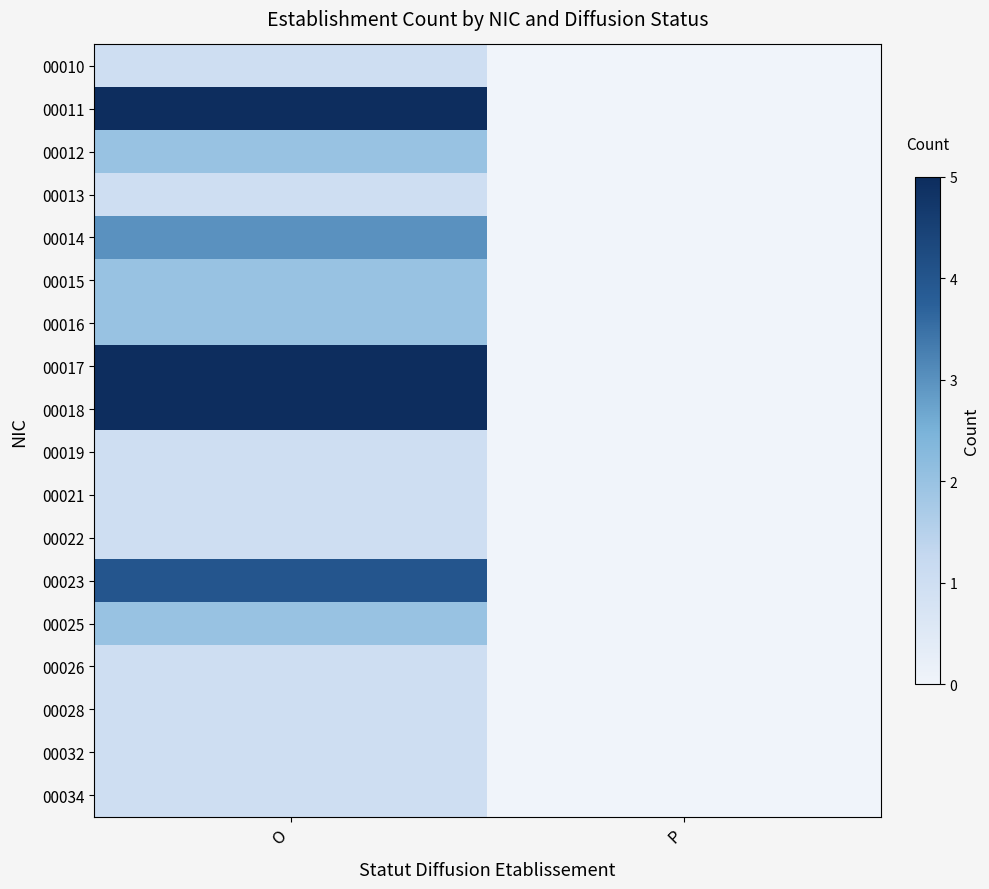

Reading left to right, extract all data points from this chart.

00010: O=1	P=0
00011: O=5	P=0
00012: O=2	P=0
00013: O=1	P=0
00014: O=3	P=0
00015: O=2	P=0
00016: O=2	P=0
00017: O=5	P=0
00018: O=5	P=0
00019: O=1	P=0
00021: O=1	P=0
00022: O=1	P=0
00023: O=4	P=0
00025: O=2	P=0
00026: O=1	P=0
00028: O=1	P=0
00032: O=1	P=0
00034: O=1	P=0